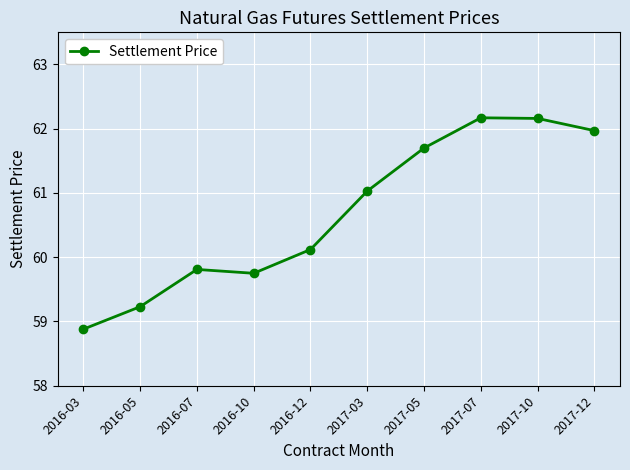

What is the smallest value displayed?

58.9